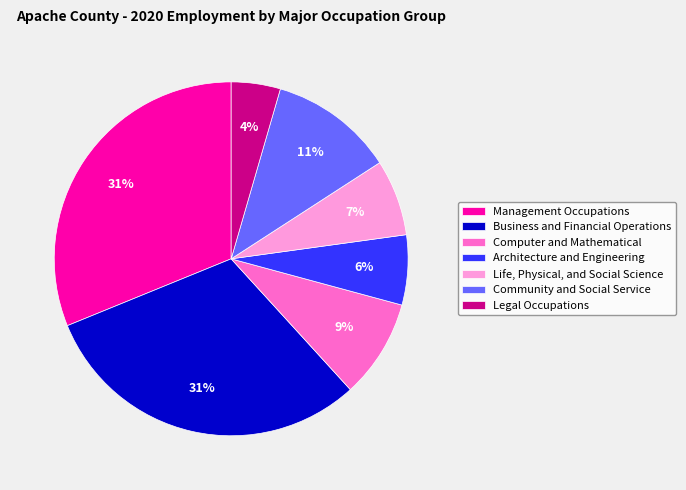

Does any single category account for the majority?

No